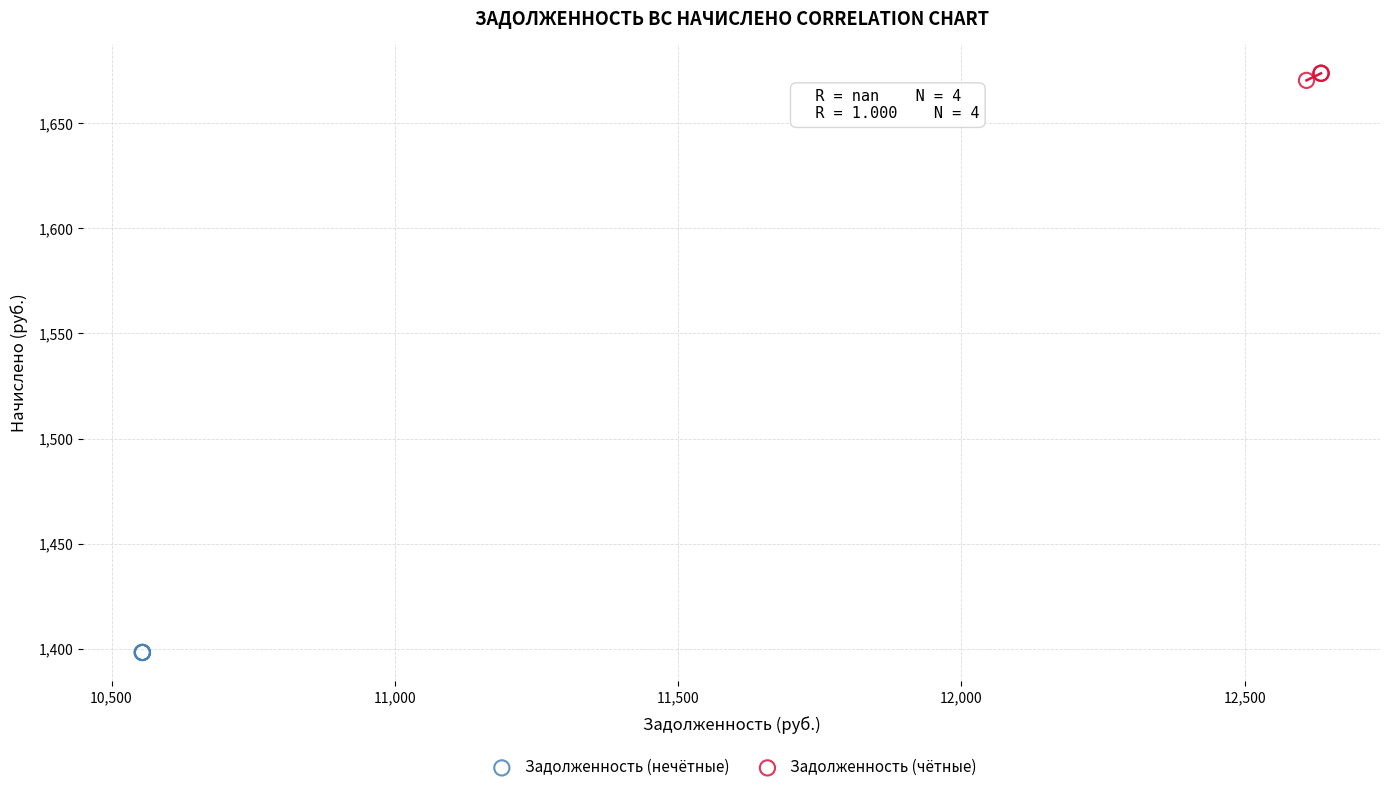

Which series reaches the maximum Y coordinate?

Задолженность (чётные)